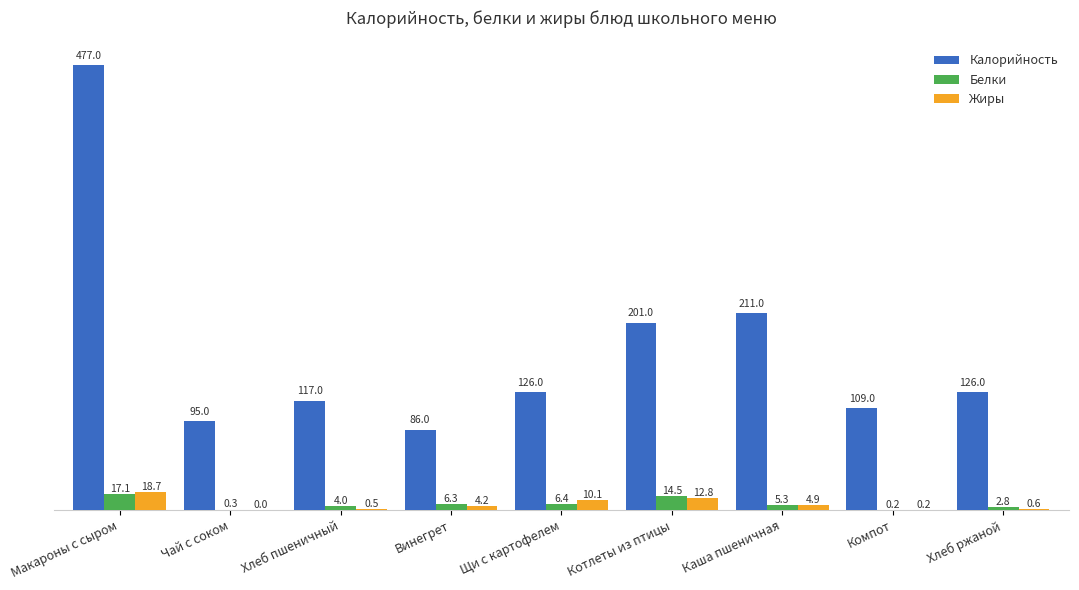

What is the sum of the Жиры values at Хлеб пшеничный and Макароны с сыром?

19.2